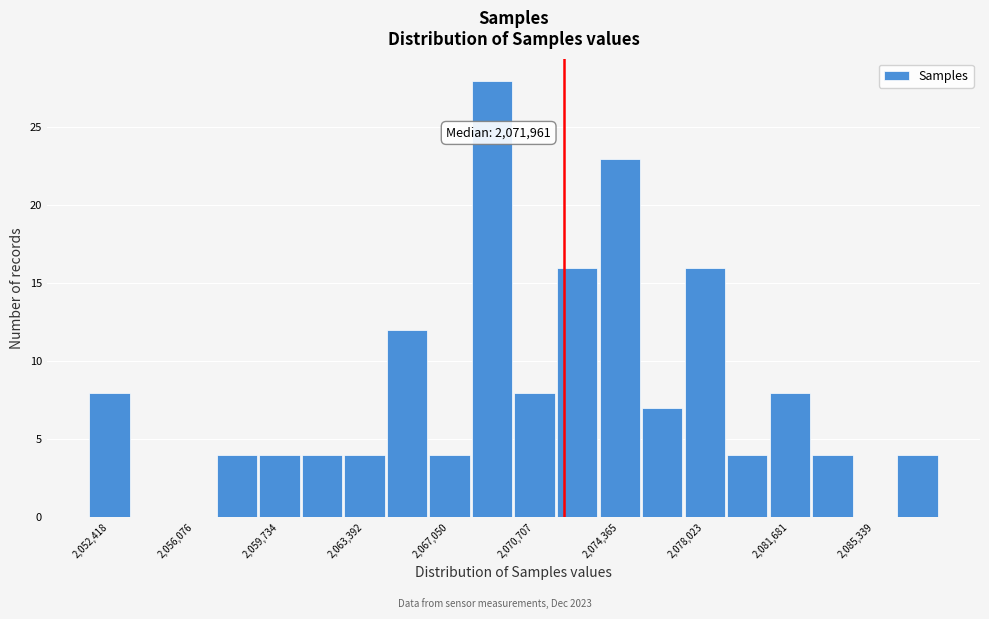

Read against the x-axis, roughly where is the centre of the tallest bar?

2069000